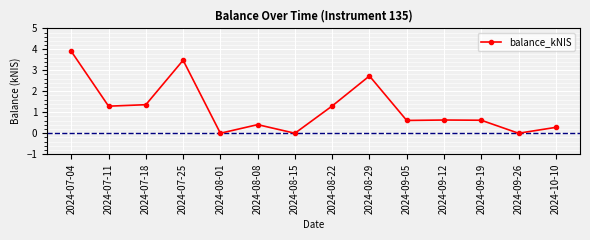

What is the change in value from 2024-07-04 to 2024-09-26?

-3.9